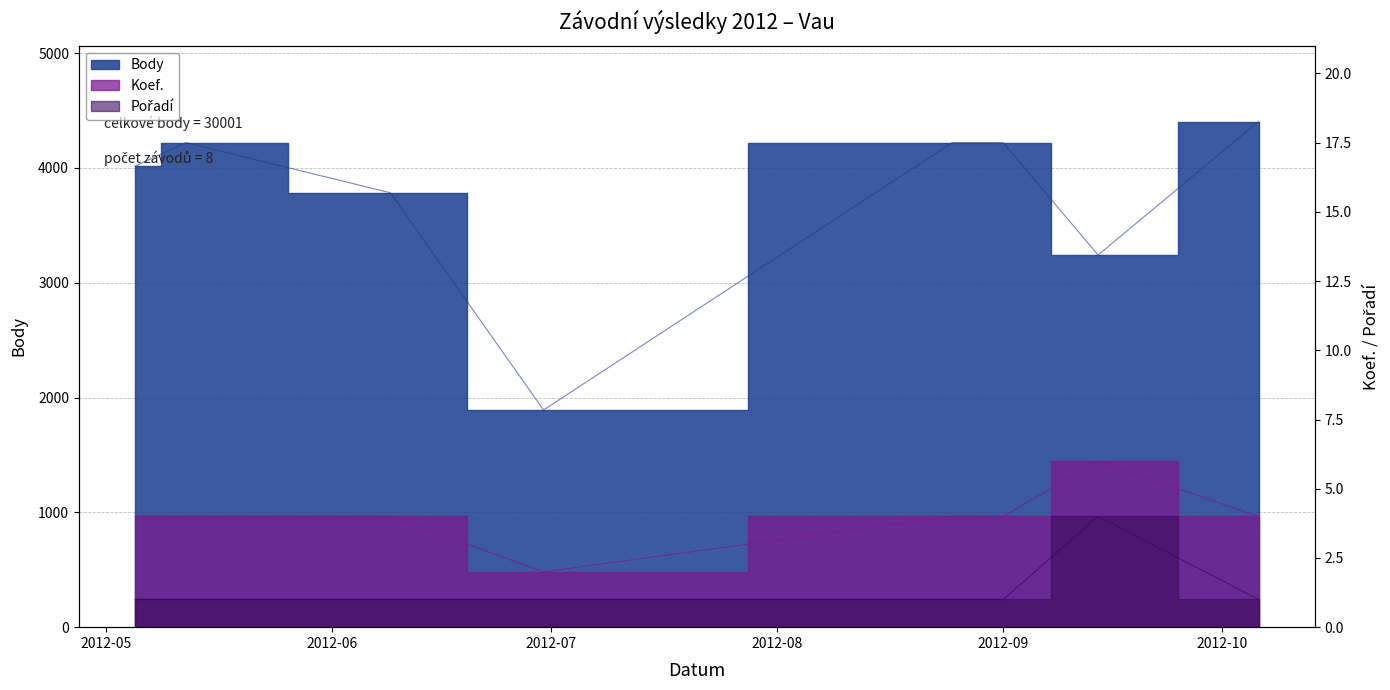

How many Koef. values are between 4 and 5?

6